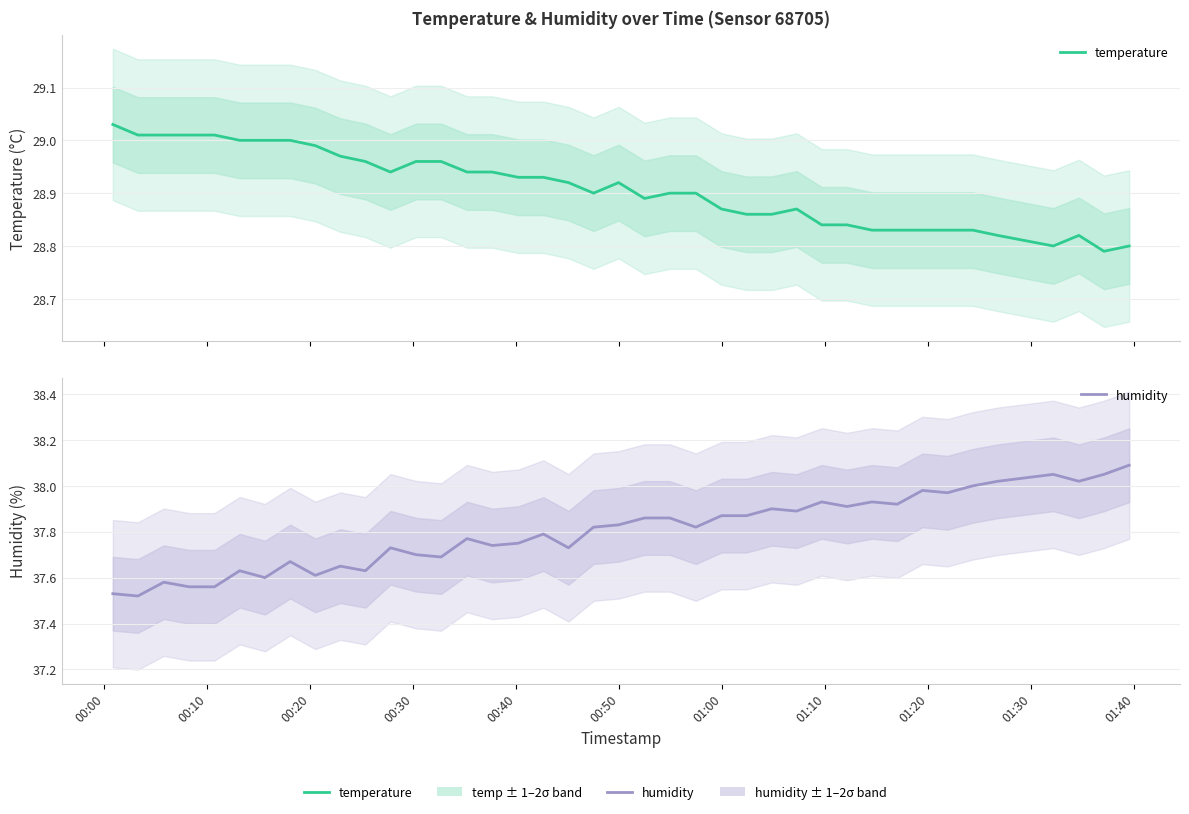

True or false: humidity and temperature cross at least once.

False